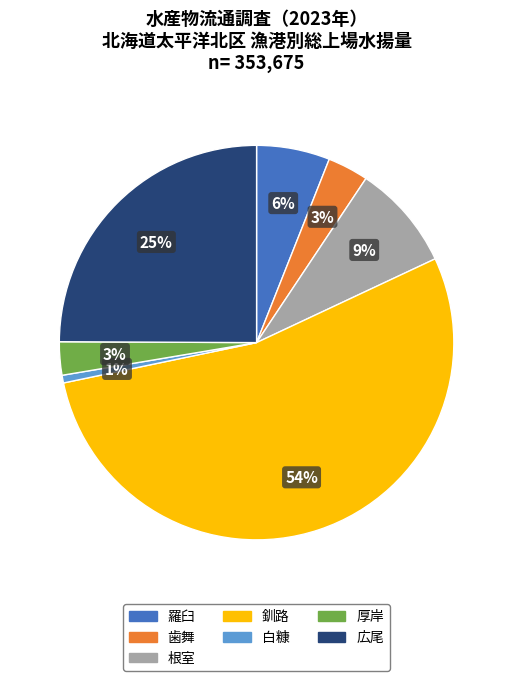

Is the sum of 歯舞 and 根室 greater than half?

No